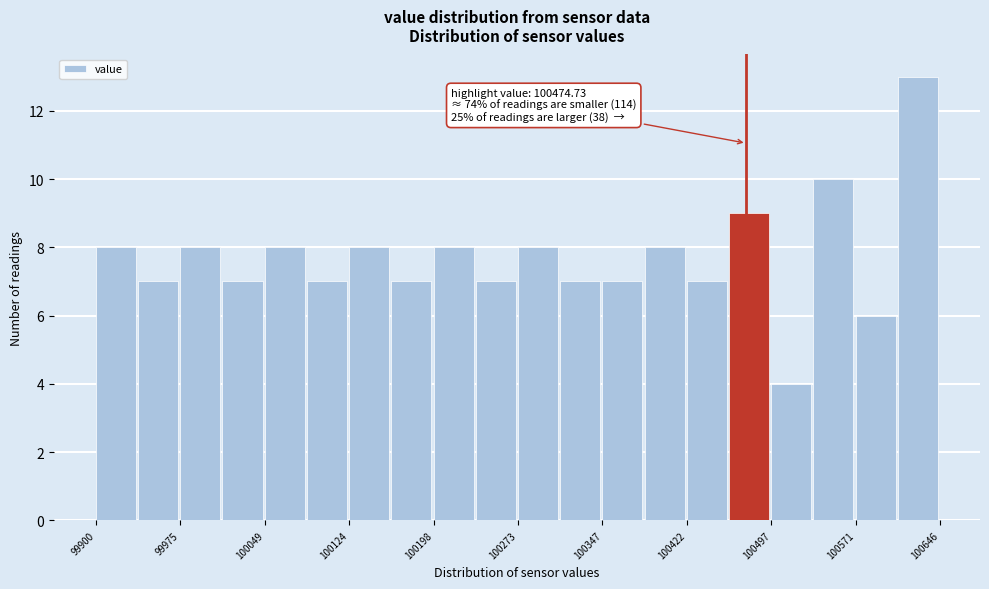

Read against the x-axis, roughly where is the centre of the tallest bar?

100630